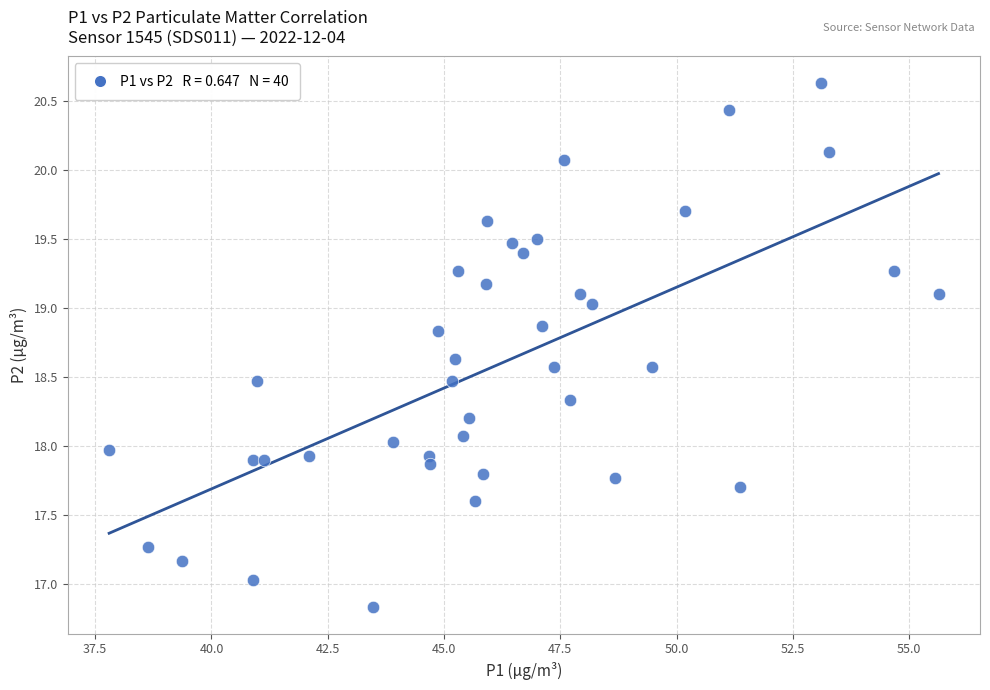

What is the range of Y values (max minus min)?

3.8